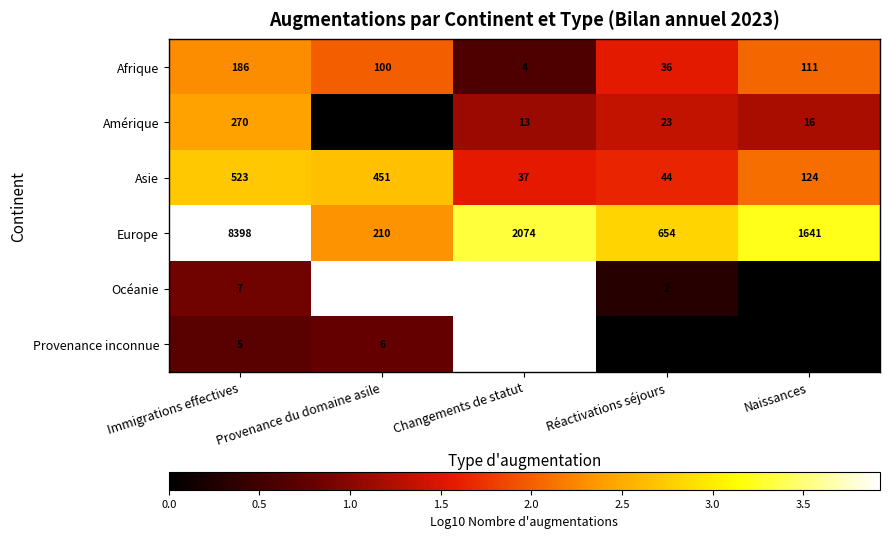

How many data points does each series have?

5